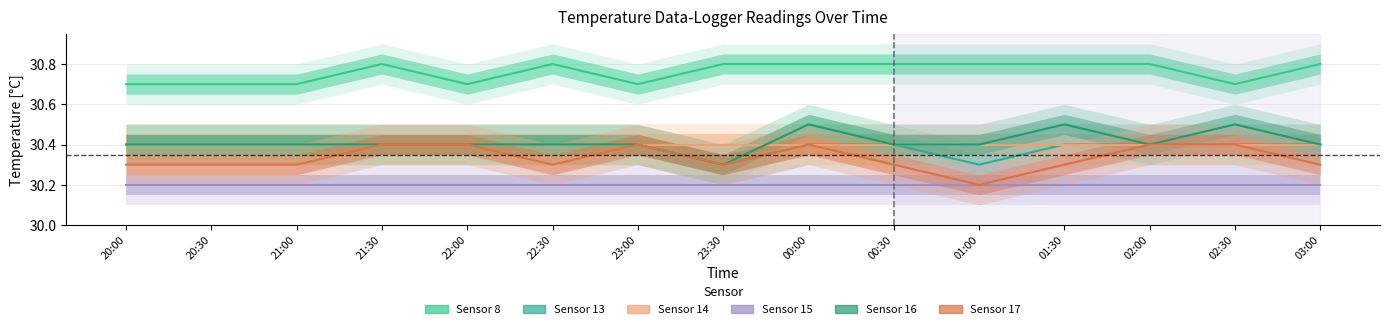

The value of Sensor 17 at 02:00 is 30.4. True or false?

True